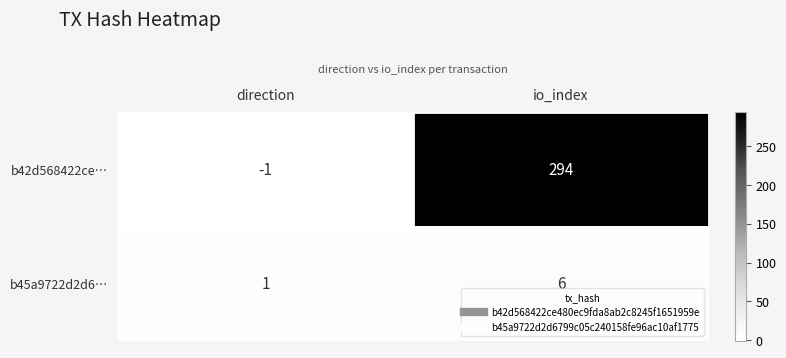

List the series in order of their peak value, highest first.

b42d568422ce…, b45a9722d2d6…